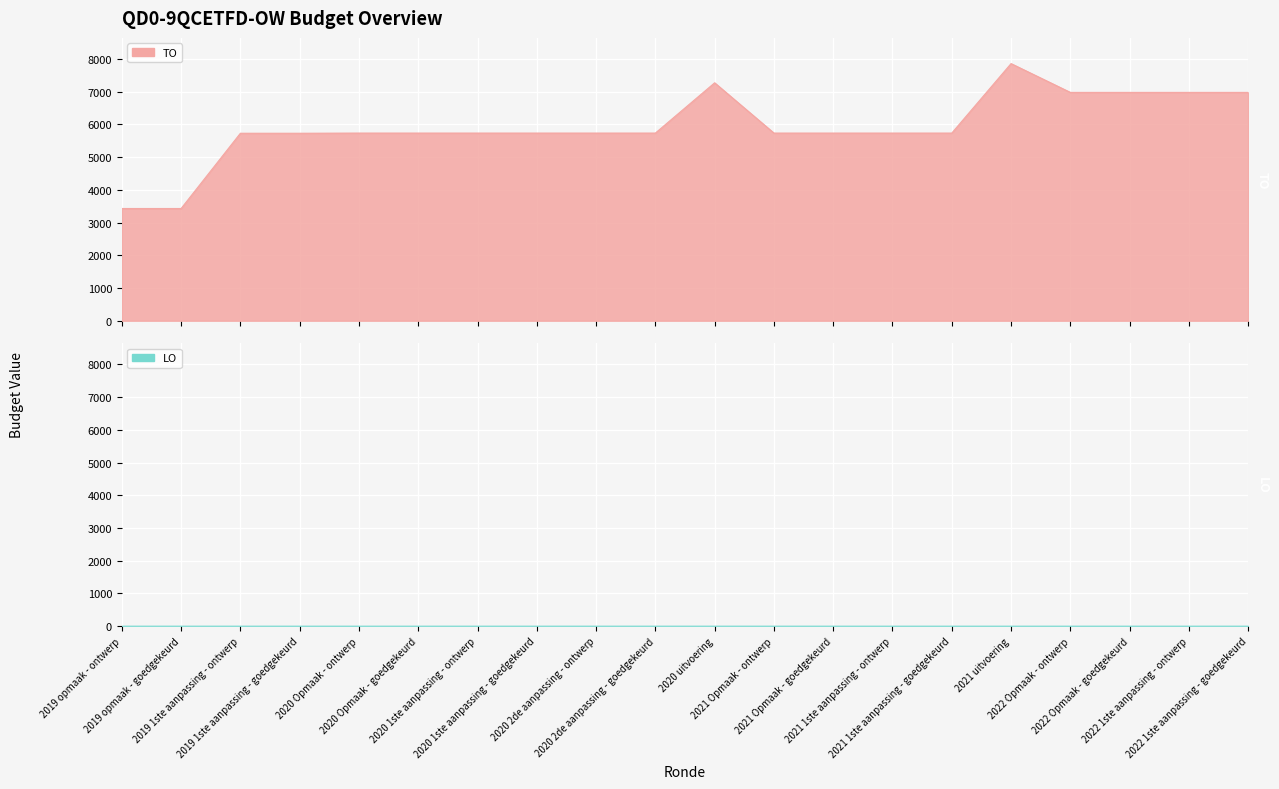

How many data points does each series have?

20